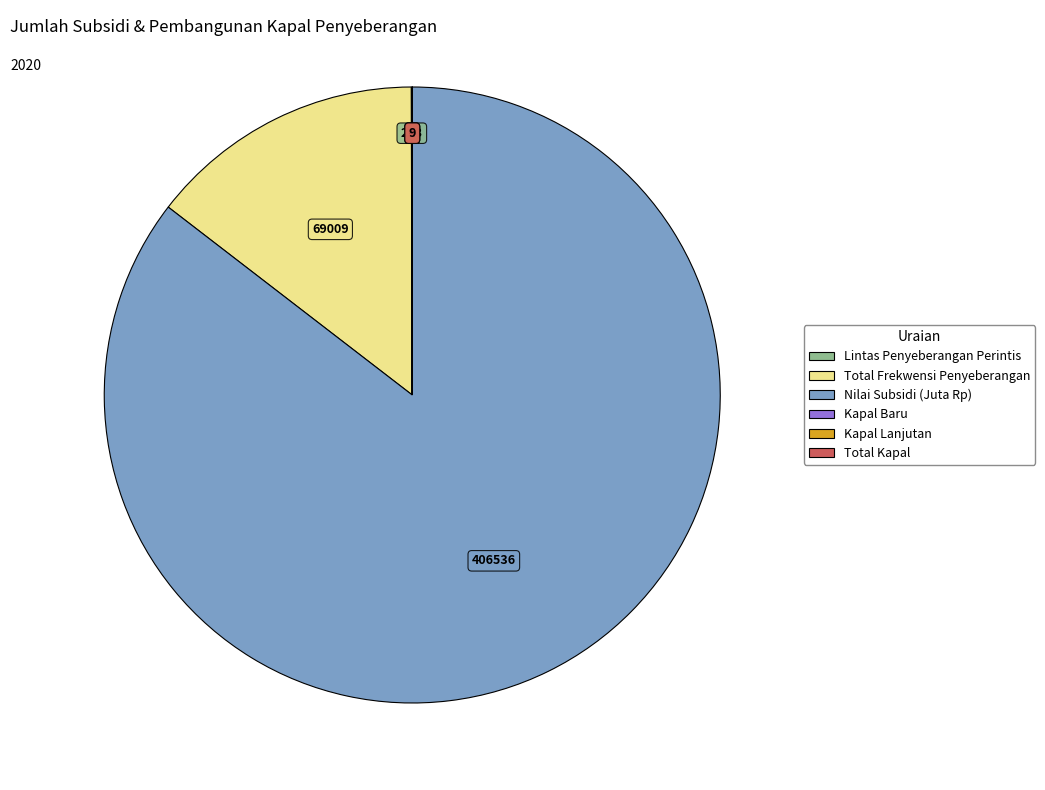

Is there a majority slice in this chart?

Yes